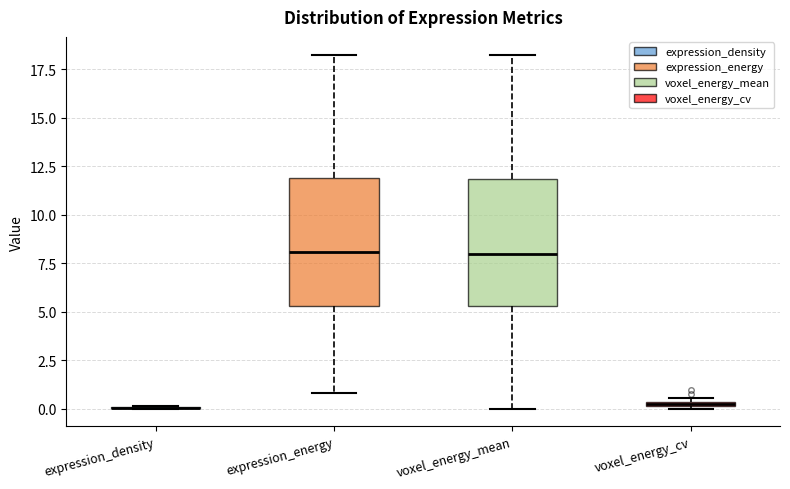

Where does the upper whisker of the box for voxel_energy_mean end on the y-axis? The values are not printed on the chart, so give them approximately, as read against the axis.

18.5